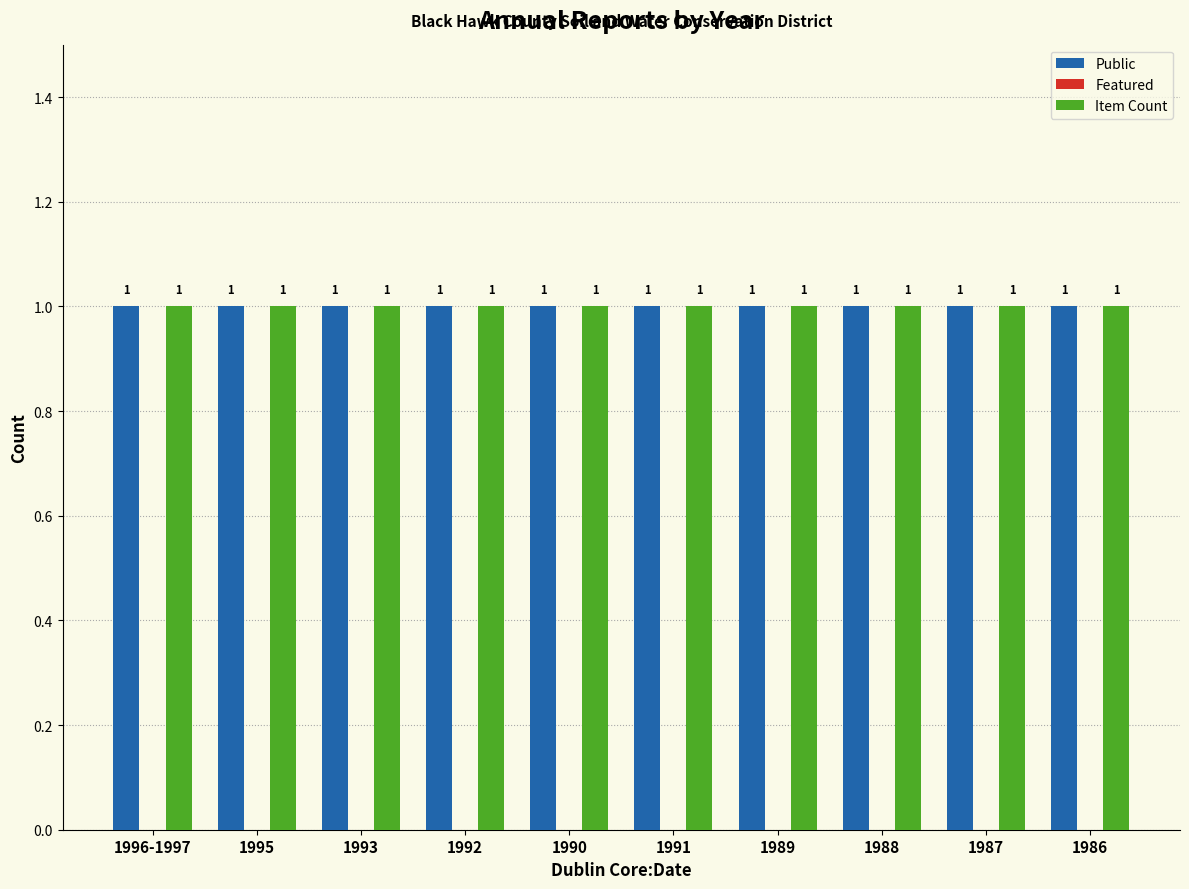

What is the label of the 9th bar from the left?

1987